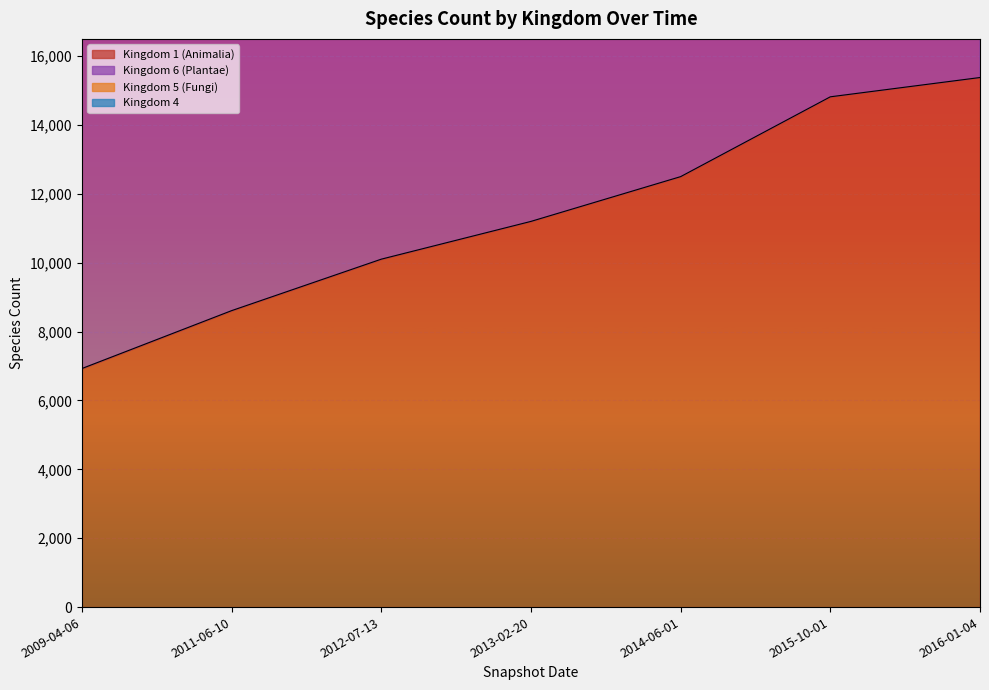

At which category does the chart reach its peak across all series?

2016-01-04